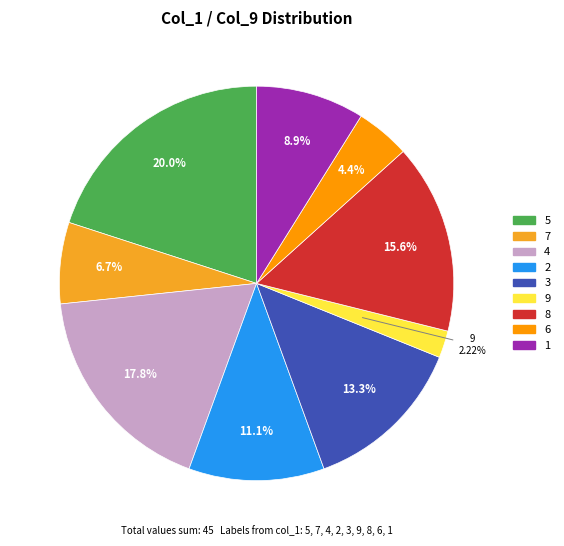

Which slice is the largest?

5